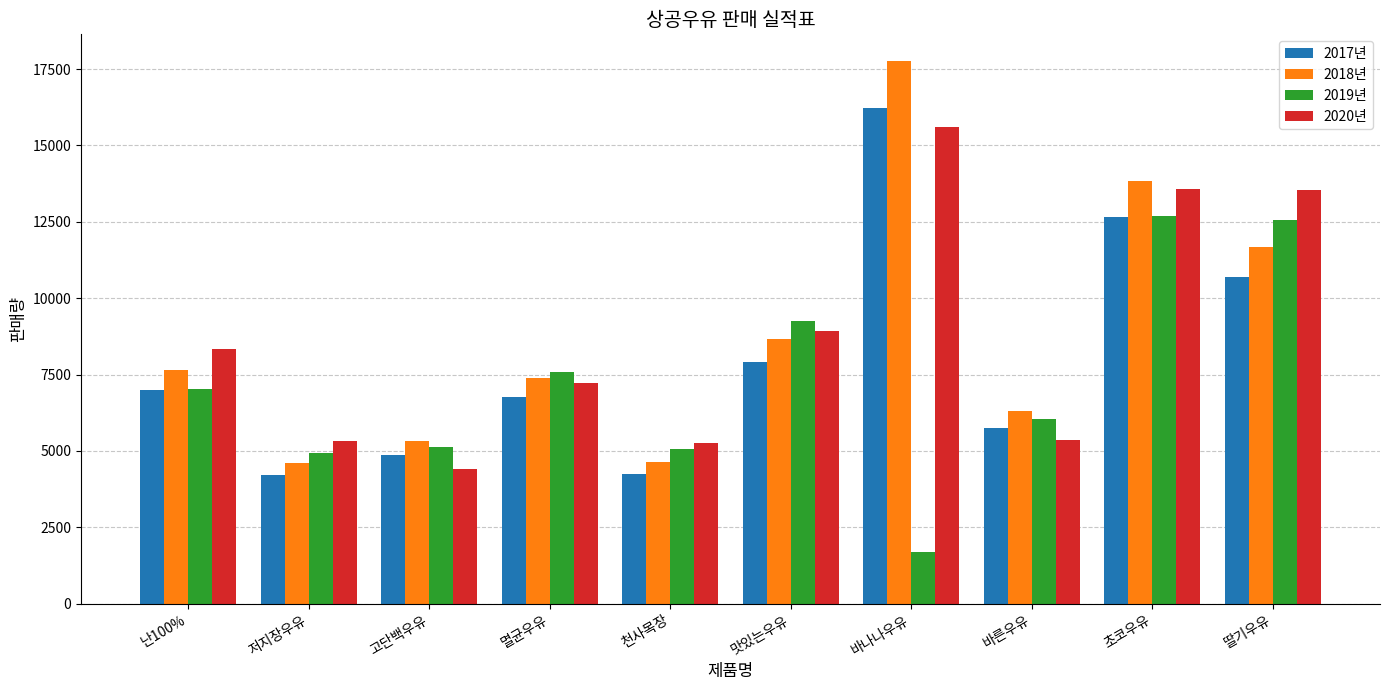

Is the value of 2019년 at 바른우유 greater than the value of 2020년 at 맛있는우유?

No